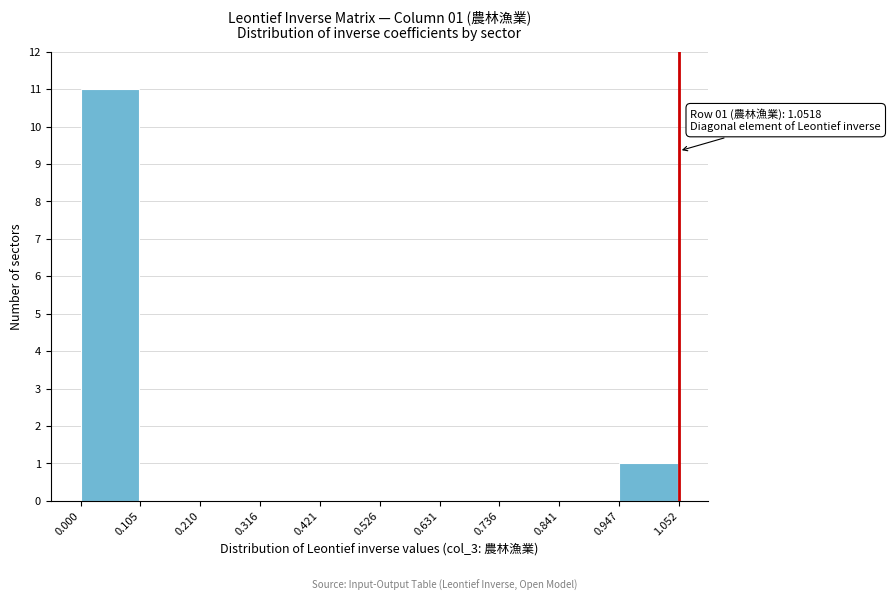

Which range on the x-axis has the tallest bar?

0.000 to 0.105